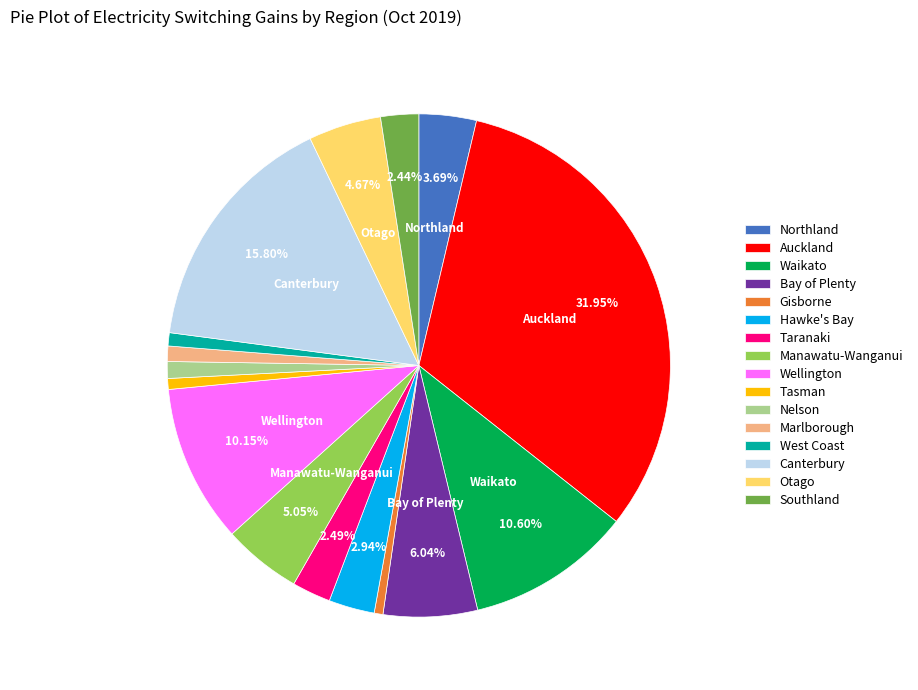

Does West Coast account for over 50% of the chart?

No